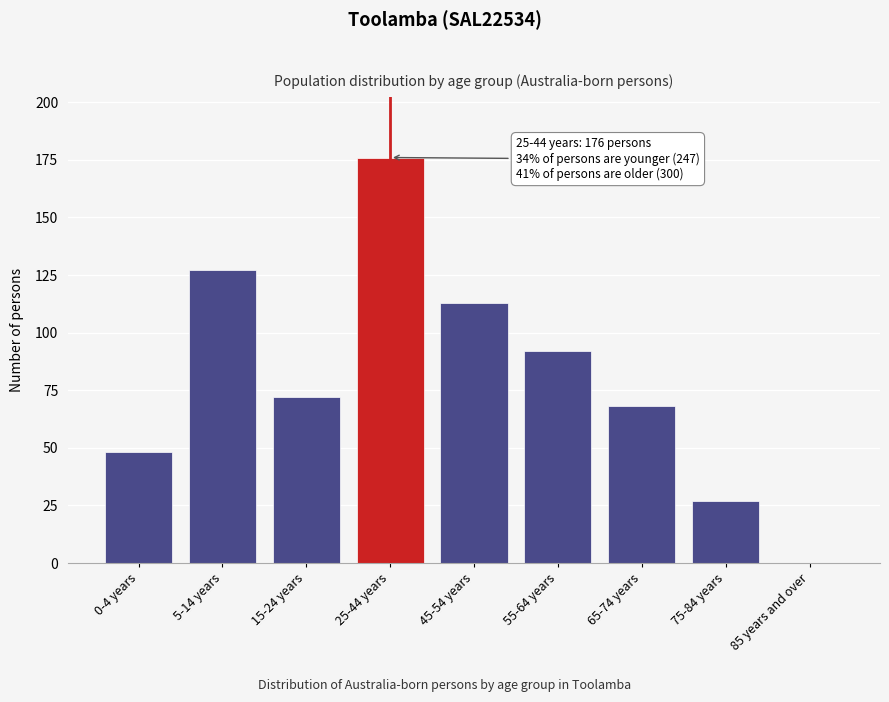

Reading right to left, what are all the values shown in this chart?

85 years and over=0	75-84 years=27	65-74 years=68	55-64 years=92	45-54 years=113	25-44 years=176	15-24 years=72	5-14 years=127	0-4 years=48